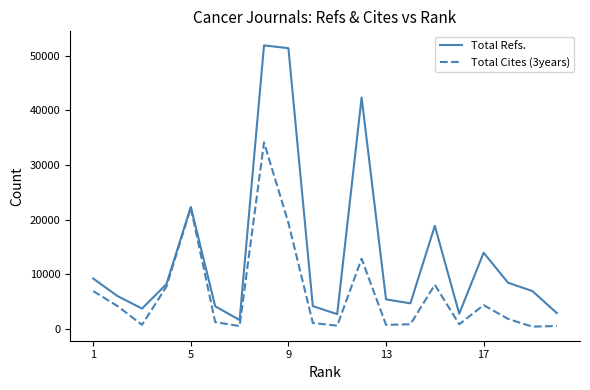

What is the greatest value displayed?

51851